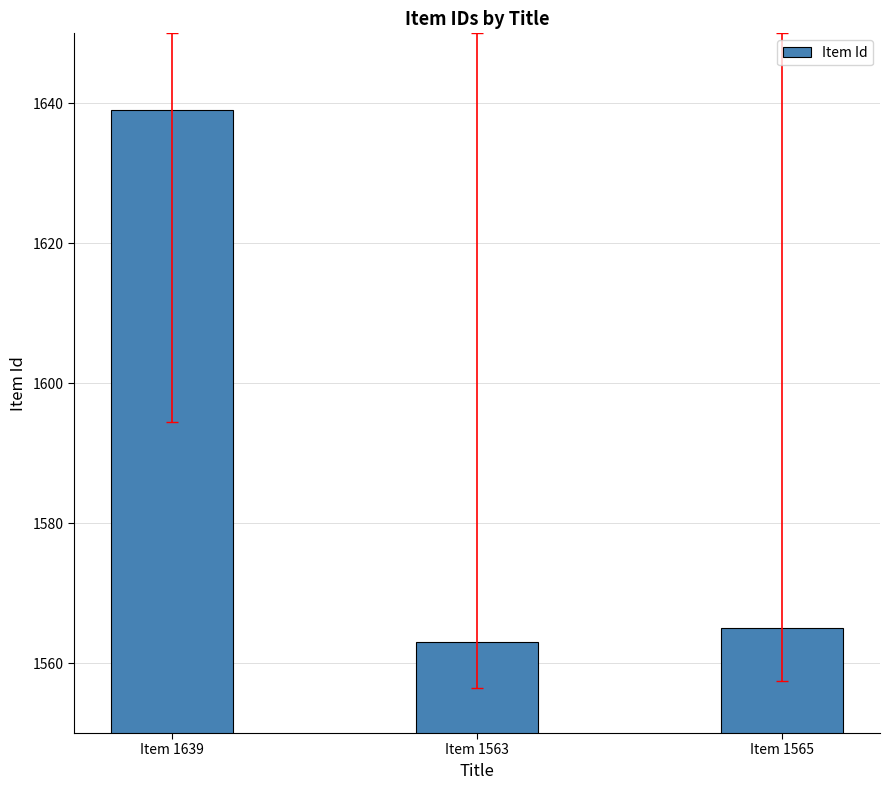

The chart shows a value of 743 at Item 1563. True or false?

False